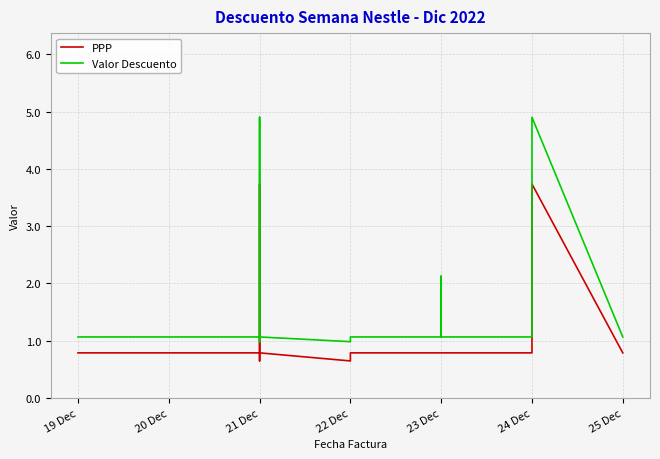

What is the difference between the maximum and minimum values in the PPP series?

3.1